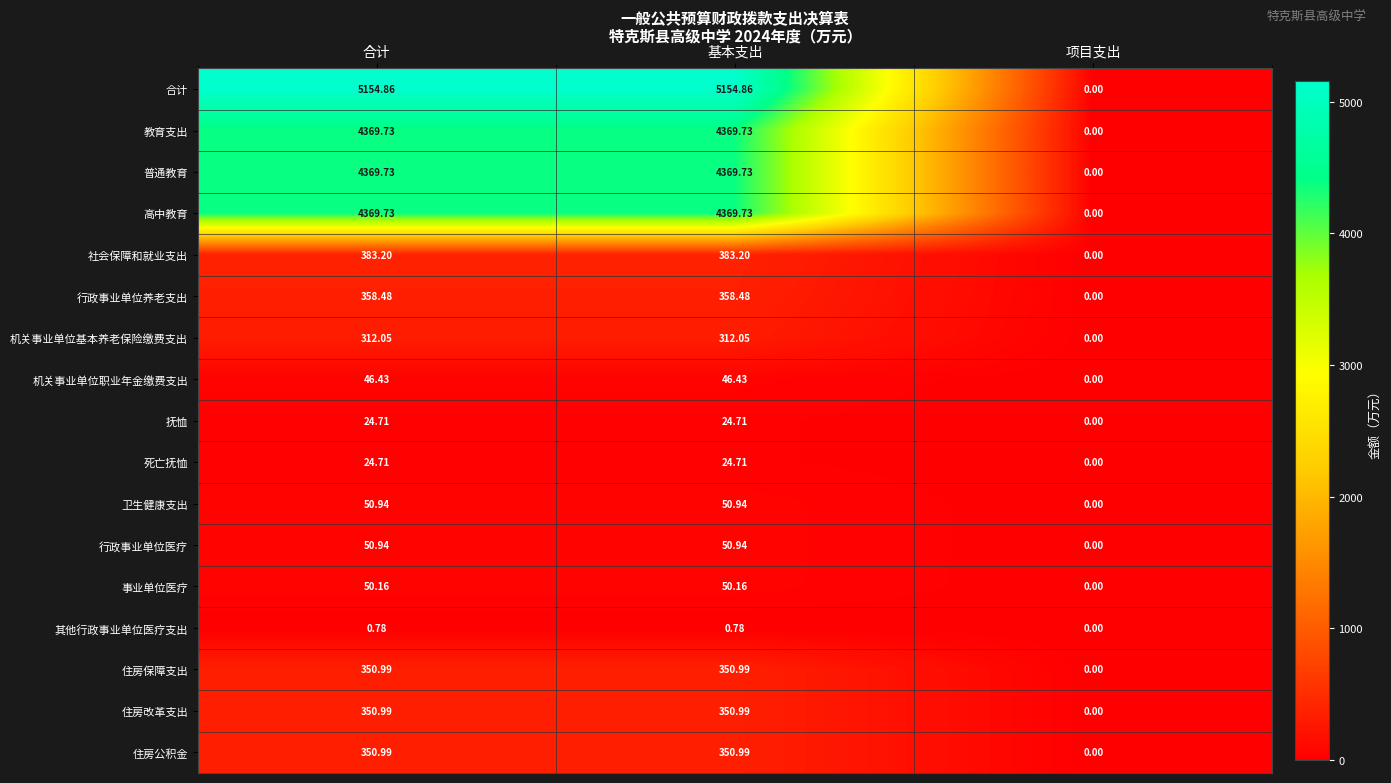

Which series has the largest total across all categories?

合计